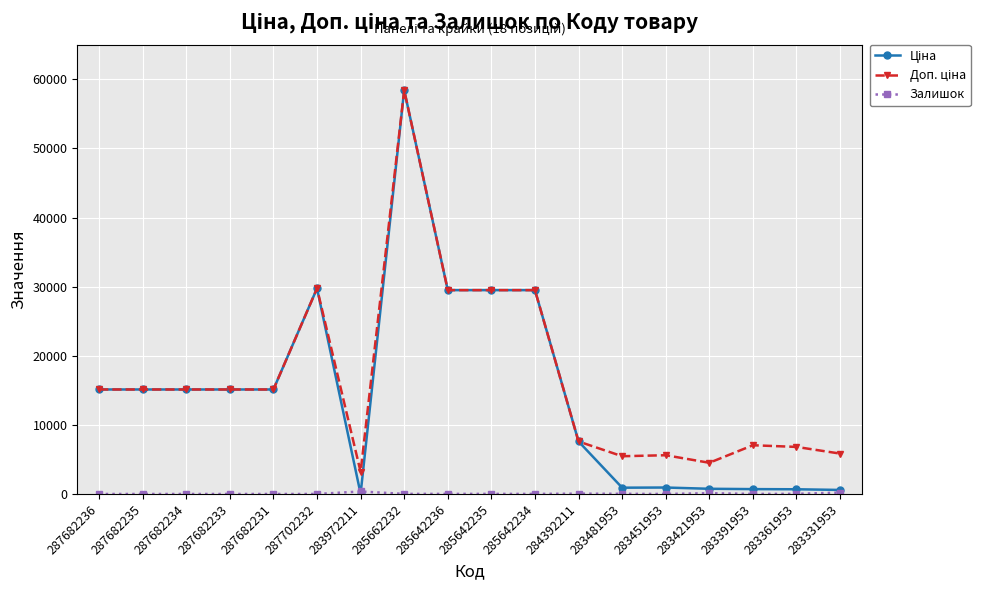

What is the total value across all series at 287682236?

30240.0